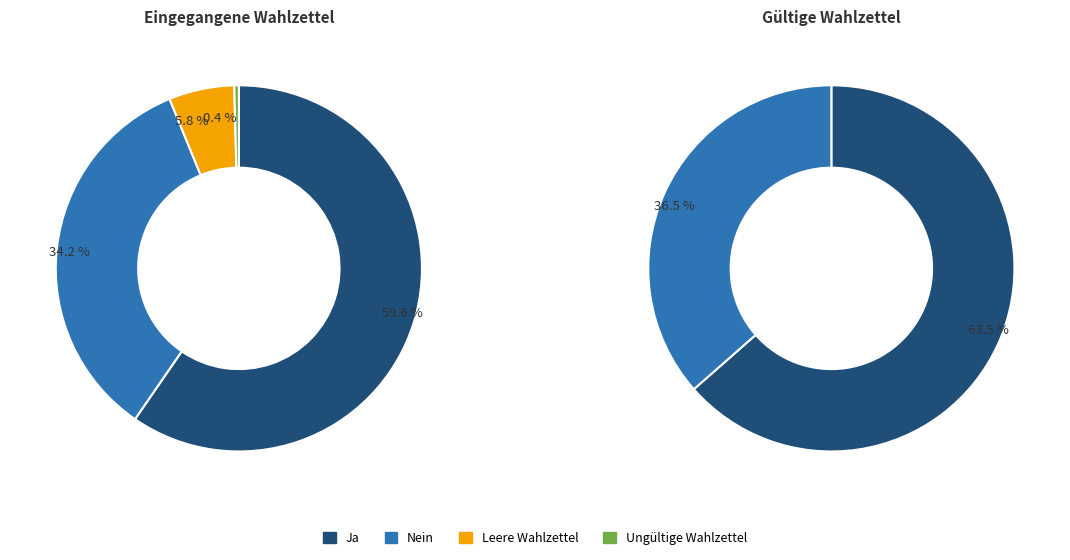

What is the ratio of the value at Ungültige Wahlzettel to the value at Leere Wahlzettel?

0.1